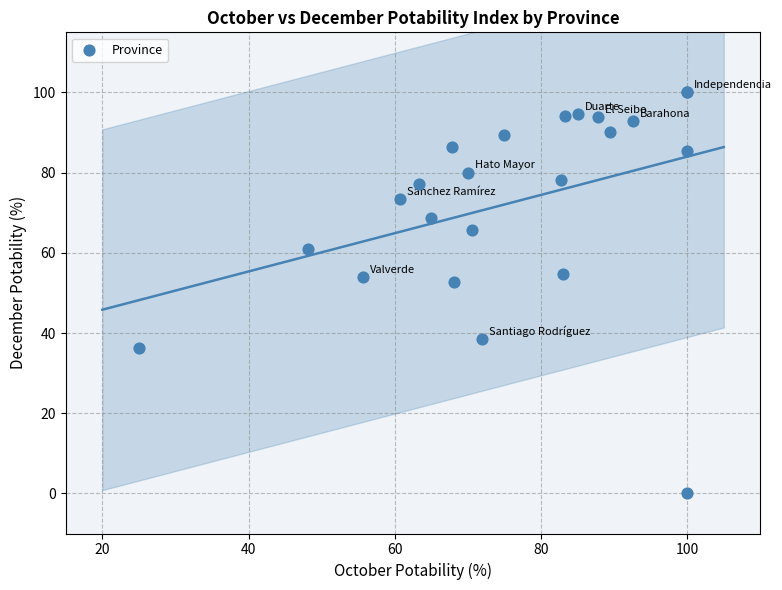

What Y value in the scatter plot is closest to 50?

52.6